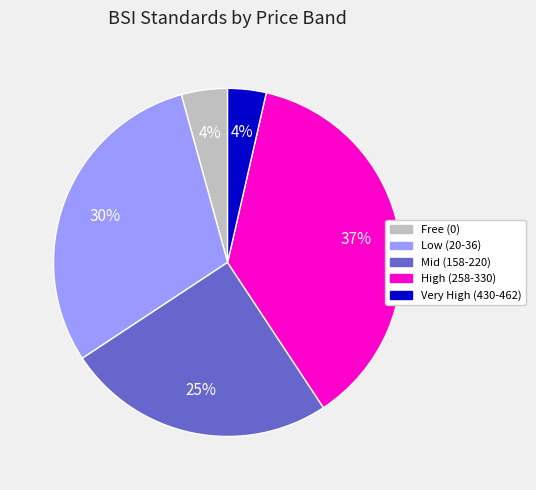

Is there any slice that represents more than half of the pie?

No